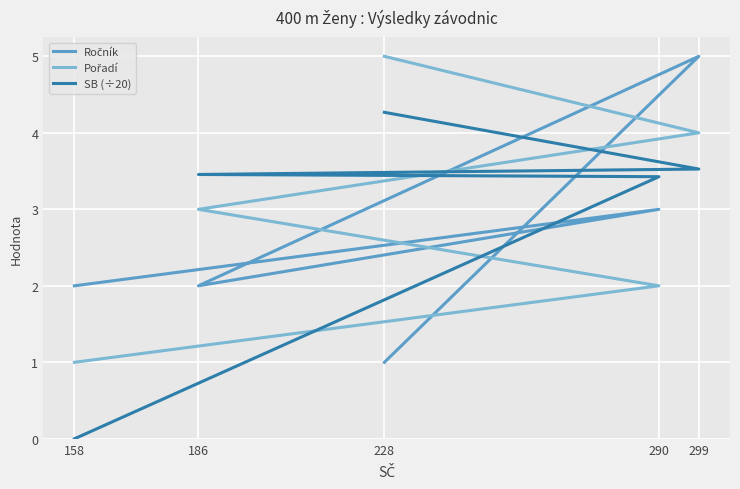

At which category does the chart reach its peak across all series?

299